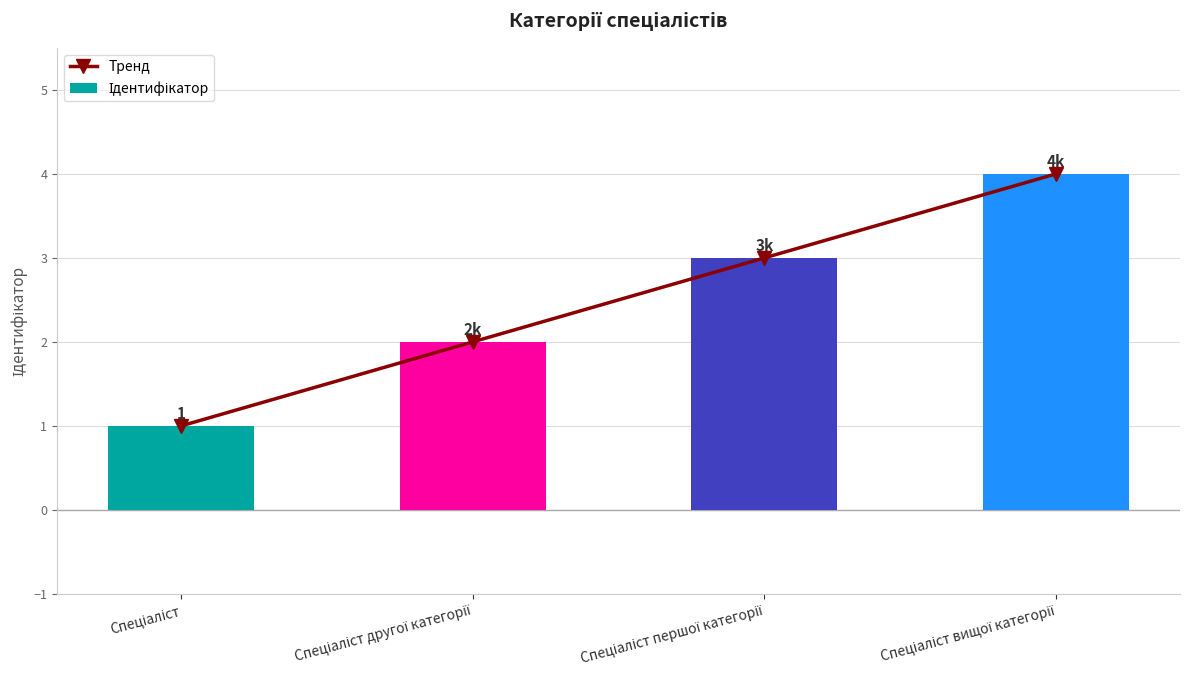

Is the value of Тренд at Спеціаліст greater than the value of Ідентифікатор at Спеціаліст другої категорії?

No